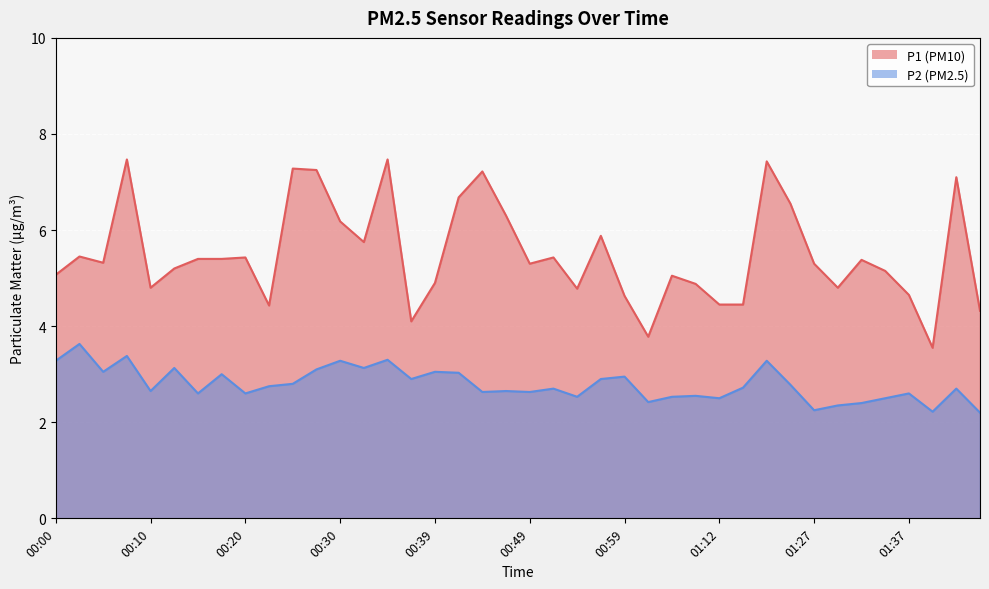

True or false: P2 and P1 intersect in this chart.

False